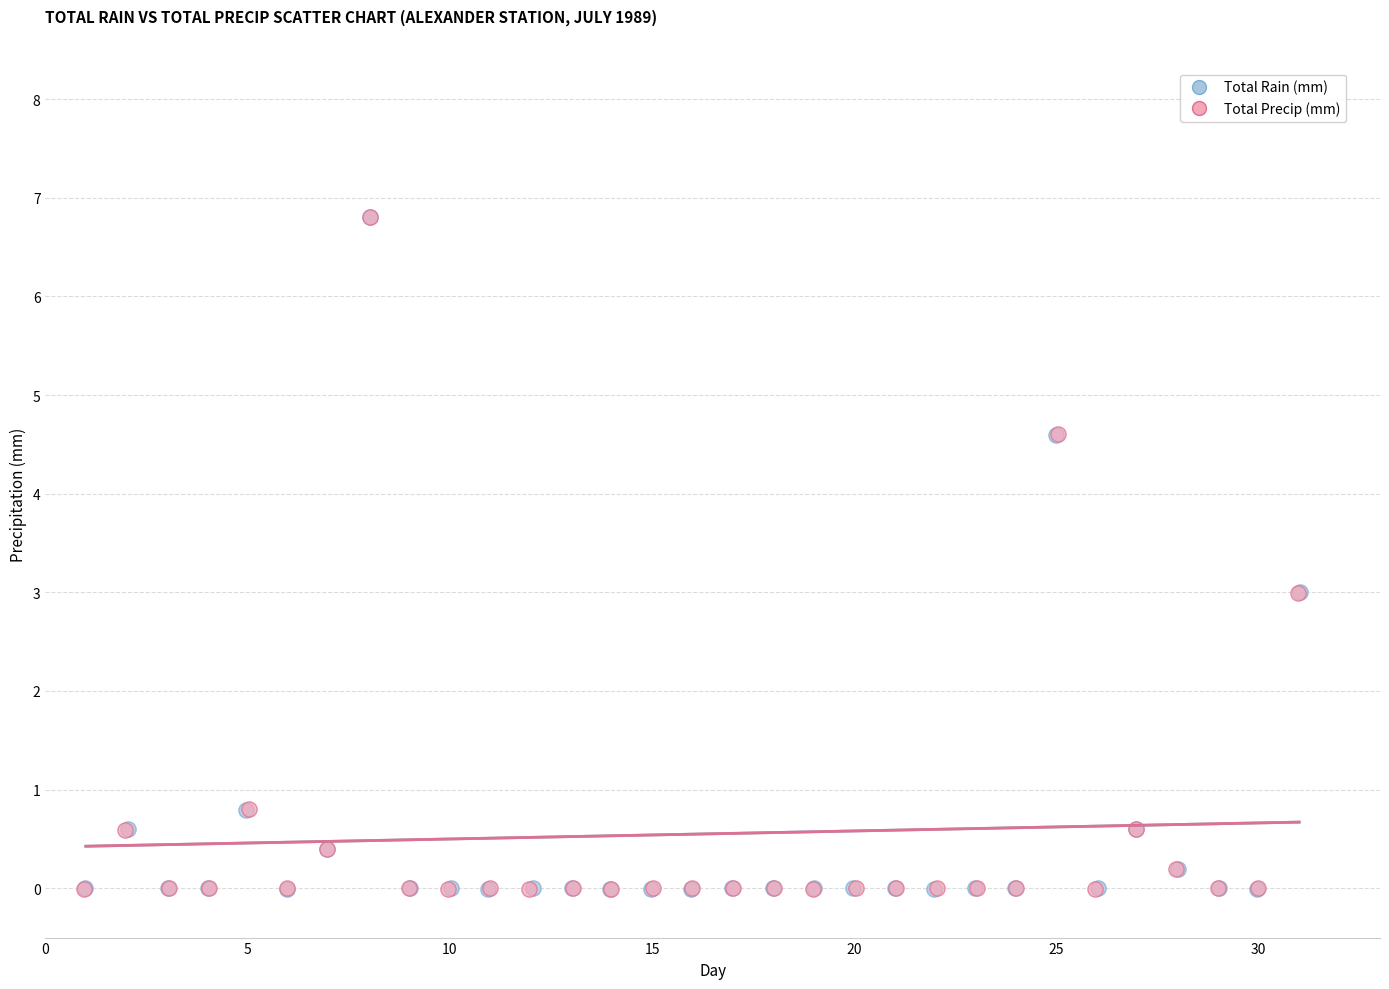

Which series has the widest spread of Y values?

Total Rain (mm)